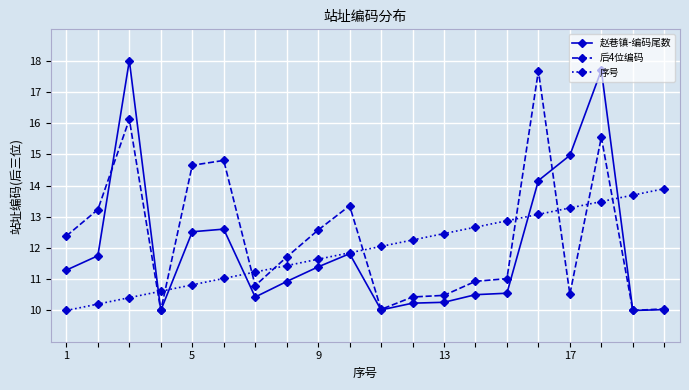

True or false: 后4位编码 has more than 1 interior local peaks.

True